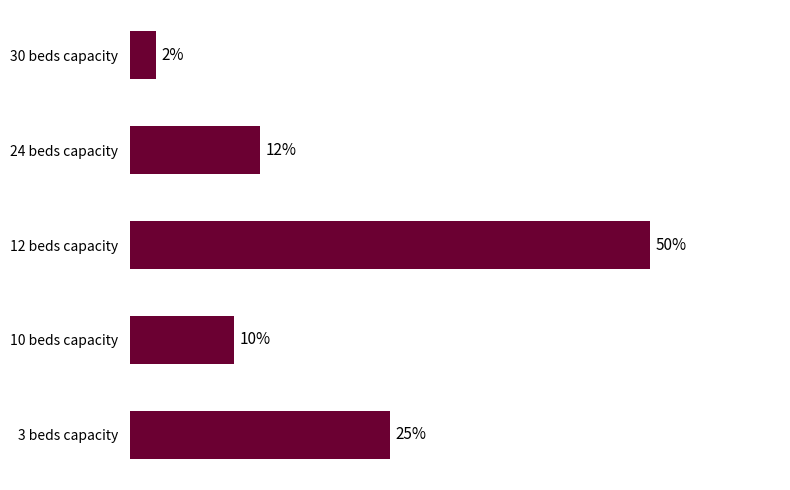

Which label corresponds to the smallest value in the chart?

30 beds capacity